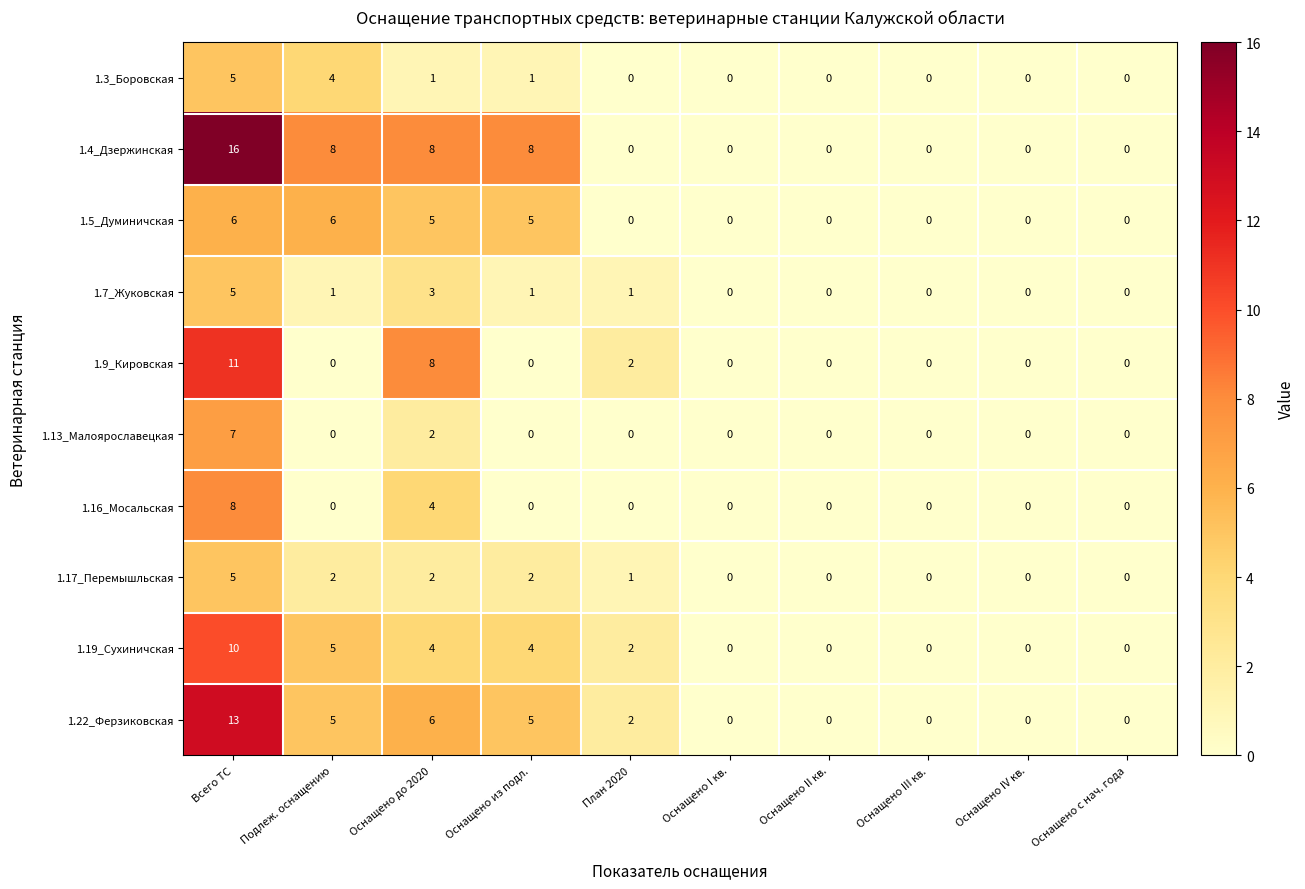

Which series has the largest total across all categories?

1.4_Дзержинская